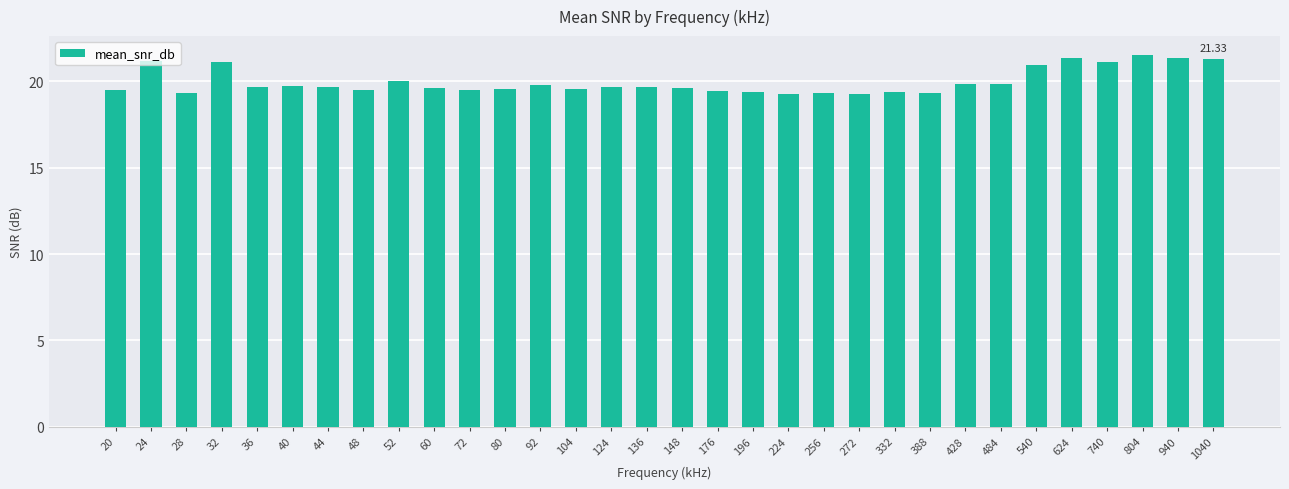

What is the difference between the second highest and second lowest values?

2.1